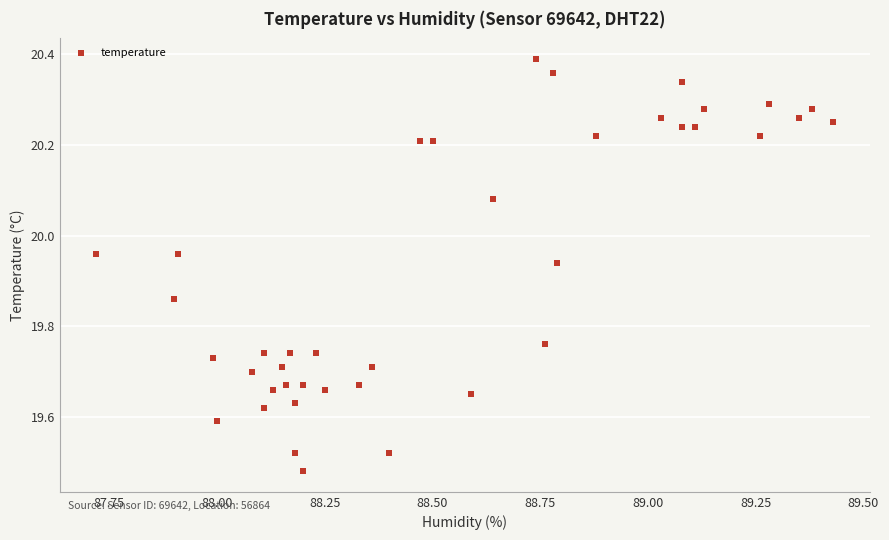

What is the range of Y values (max minus min)?

0.9